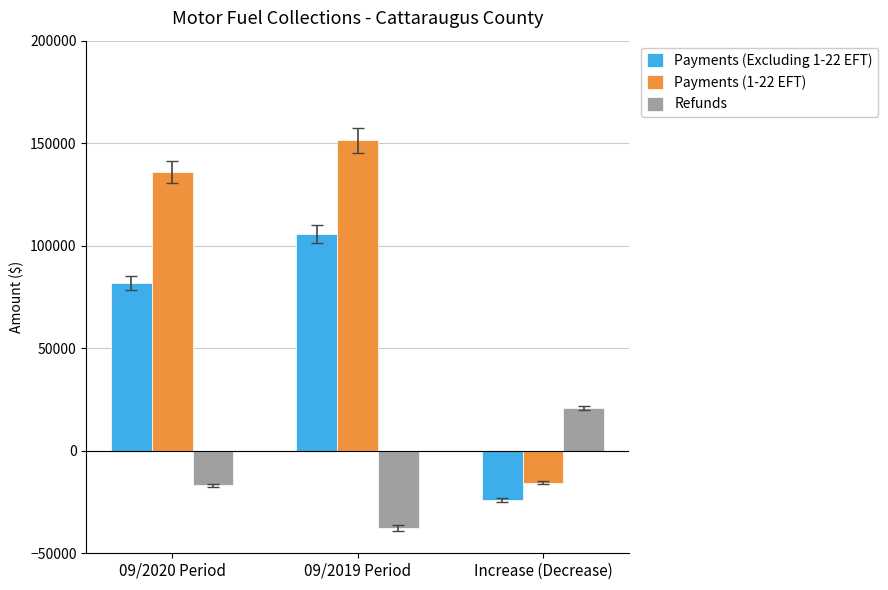

List the series in order of their peak value, lowest first.

Refunds, Payments (Excluding 1-22 EFT), Payments (1-22 EFT)